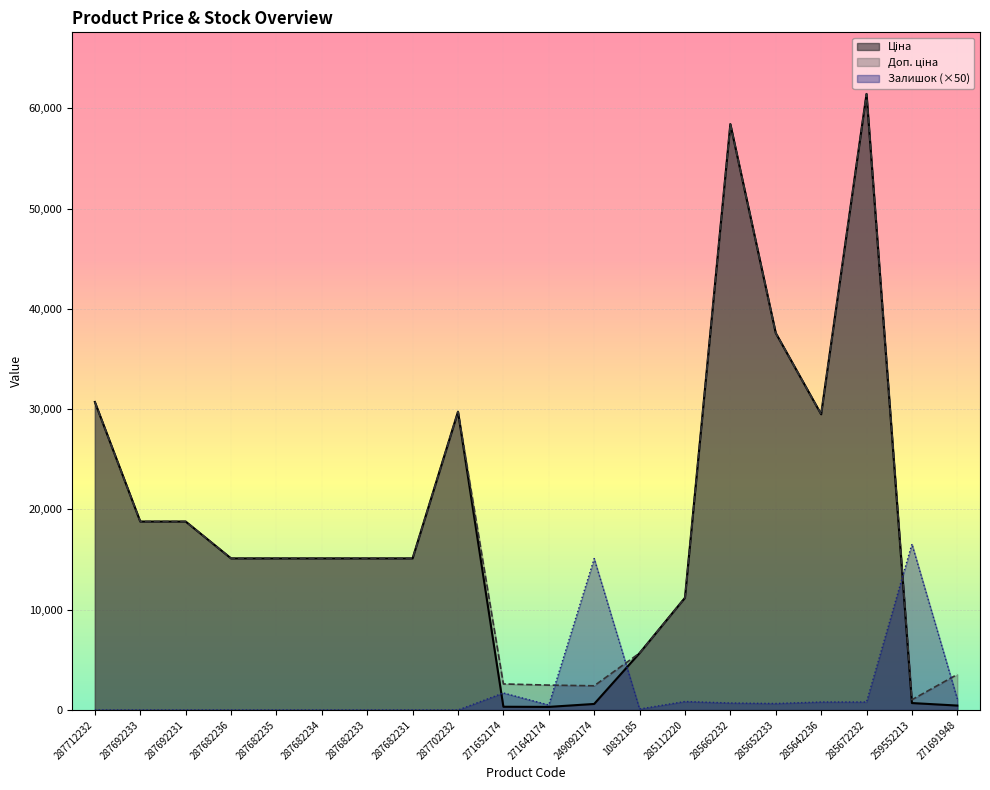

How many data points in Залишок are less than 500?

10